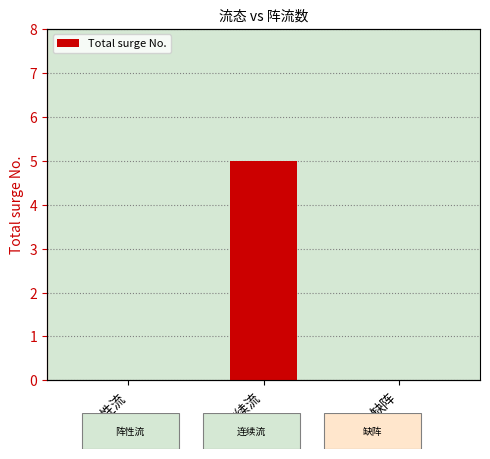

The chart shows a value of 3 at 连续流. True or false?

False